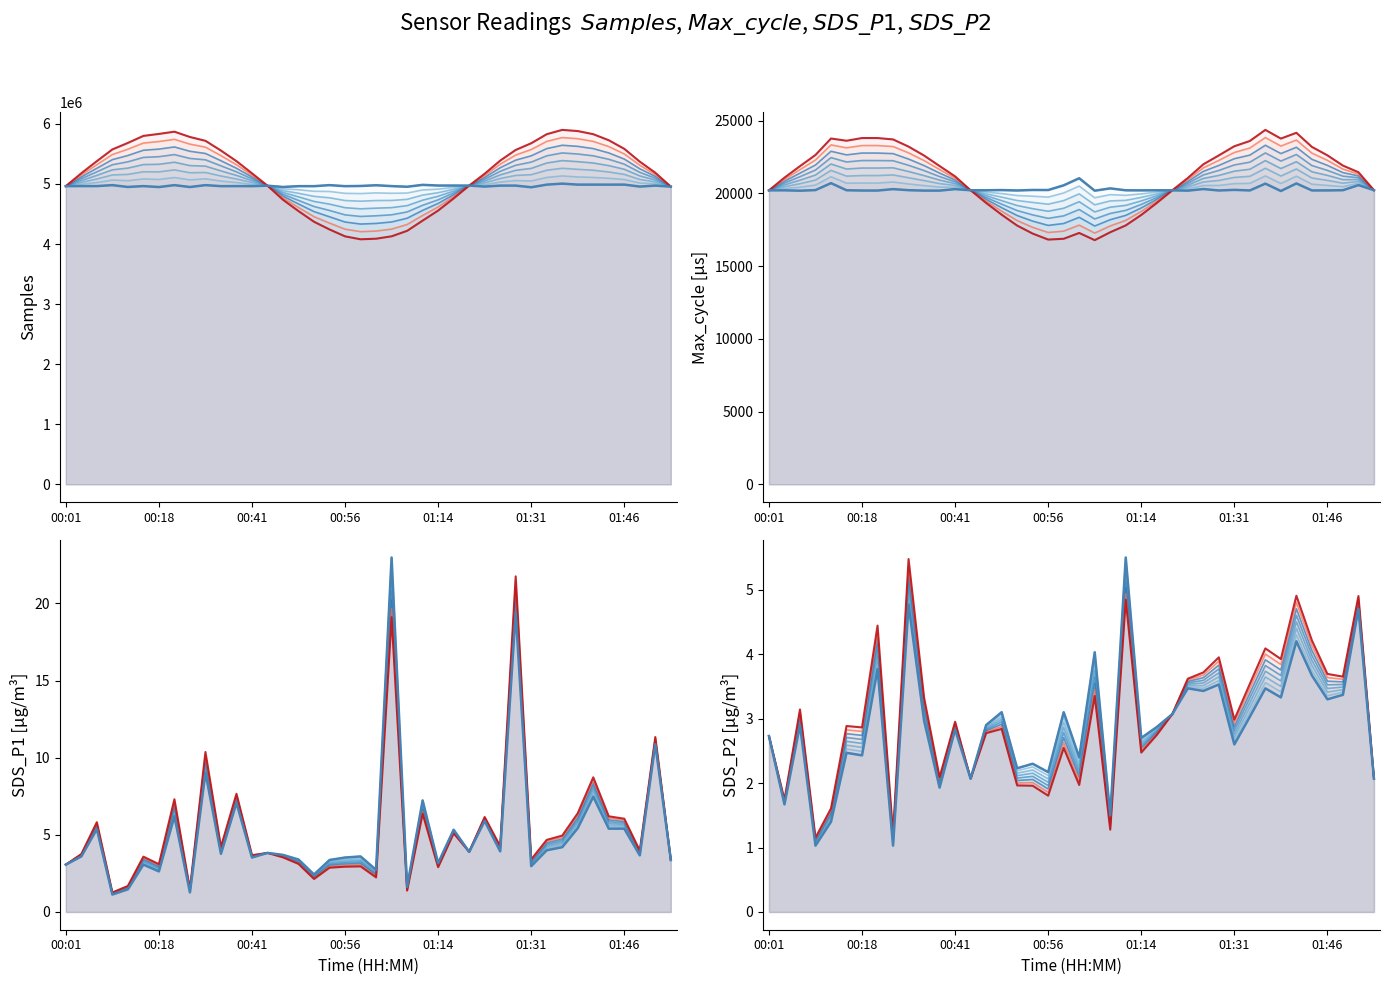

True or false: Max_cycle [µs] and Samples intersect in this chart.

False